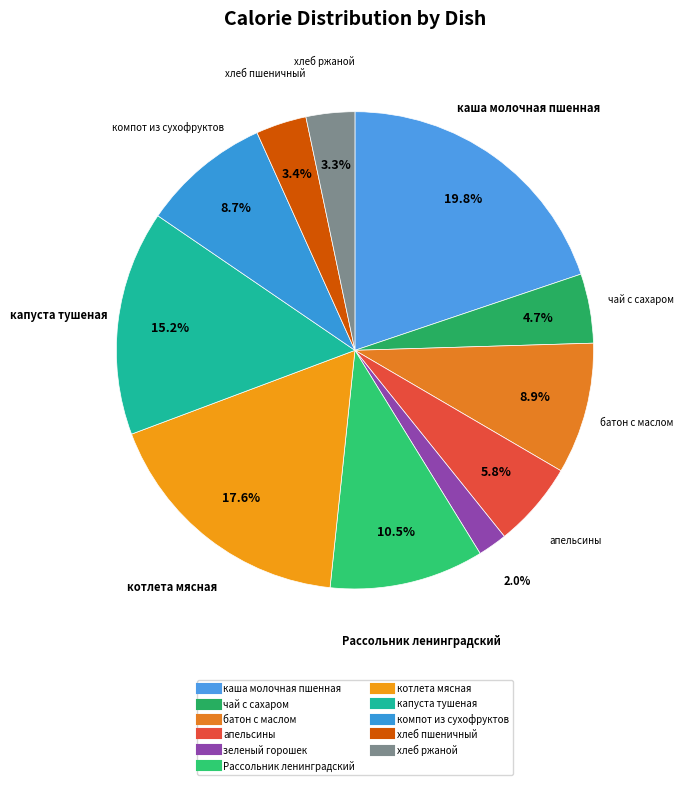

True or false: компот из сухофруктов accounts for 1% of the total.

False